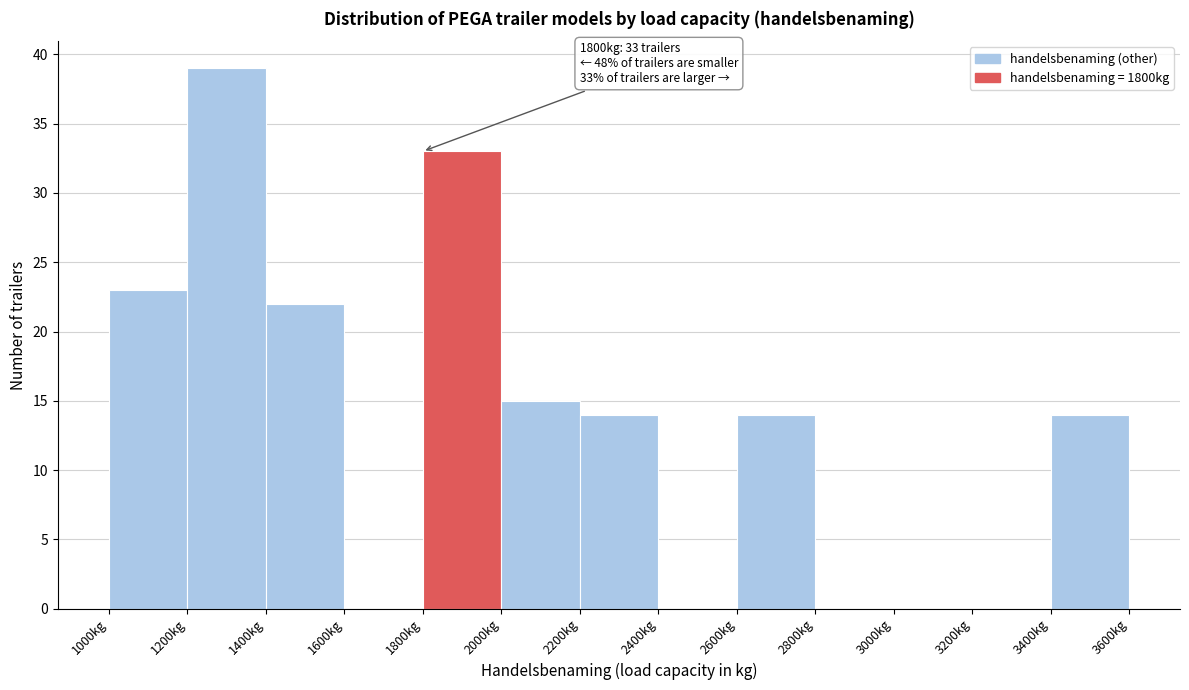

Which range on the x-axis has the tallest bar?

1200 to 1400